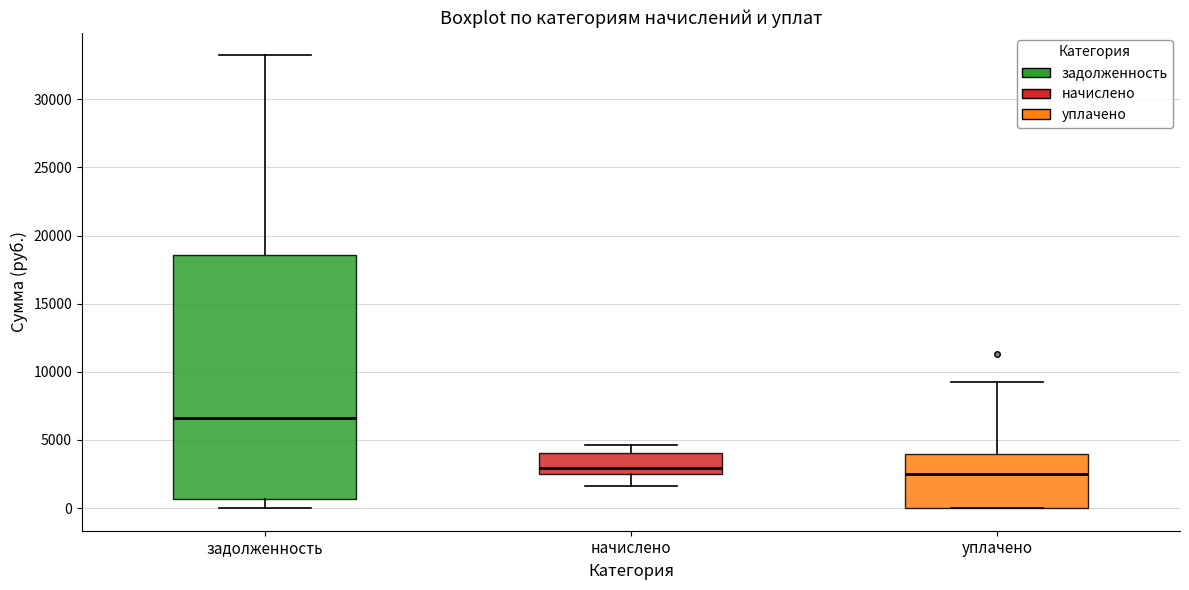

Reading left to right, read every box against the y-axis: the position of its median line, the range the box covers, and the ends of its whiskers. The values are not printed on the chart, so give them approximately, as read against the axis.

задолженность: median 6500, box 500 to 18500, whiskers 0 to 33000
начислено: median 3000, box 2500 to 4000, whiskers 1500 to 4500
уплачено: median 2500, box 0 to 4000, whiskers 0 to 9500